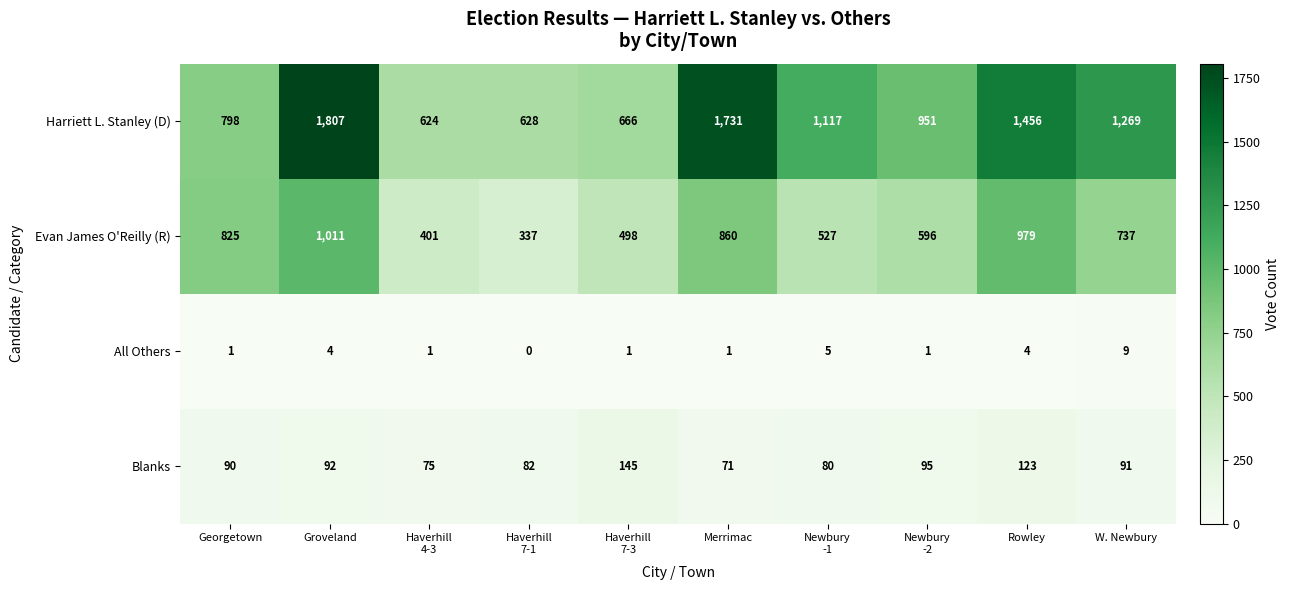

The value of All Others at Georgetown is 1. True or false?

True